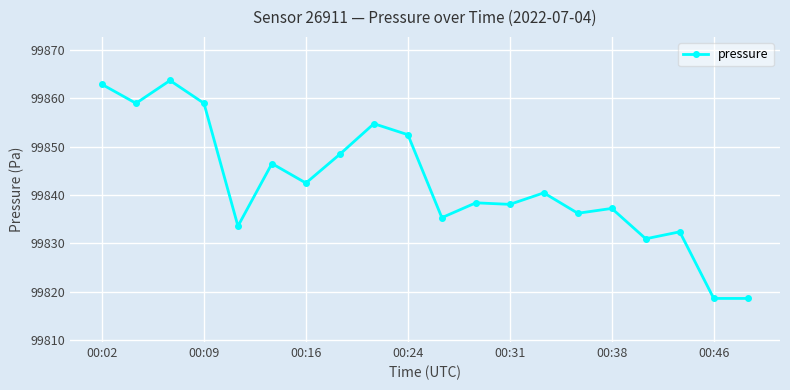

What is the maximum value shown in the chart?

99863.7